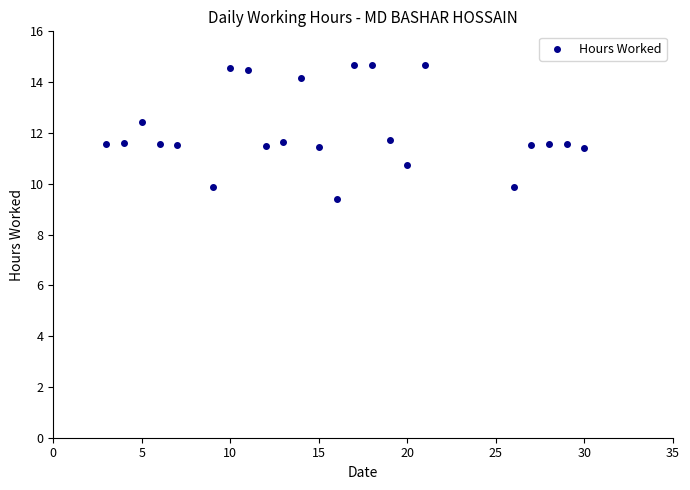

What is the range of Y values (max minus min)?

5.3